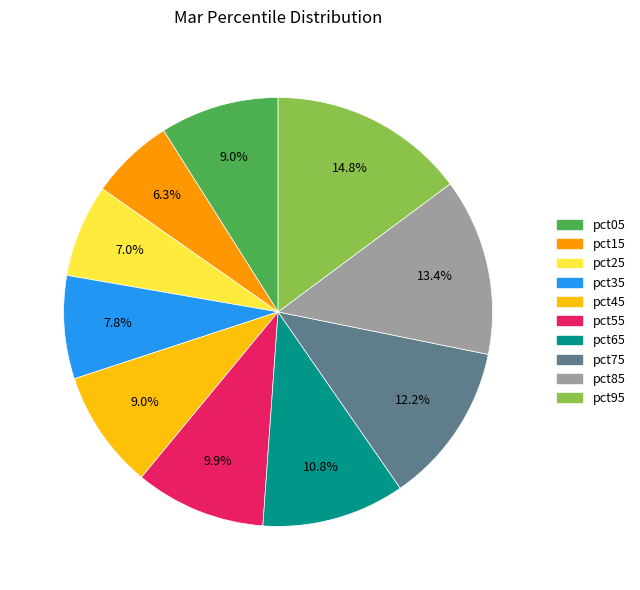

To the nearest percent, what portion does pct95 represent?

15%